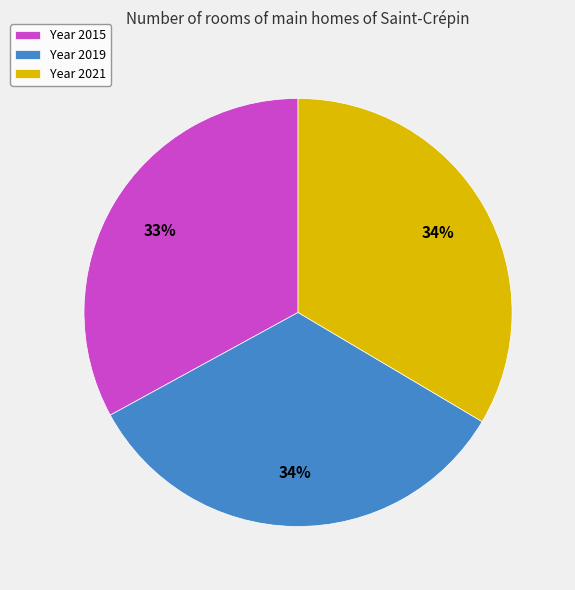

To the nearest percent, what is the average slice percentage?

33%